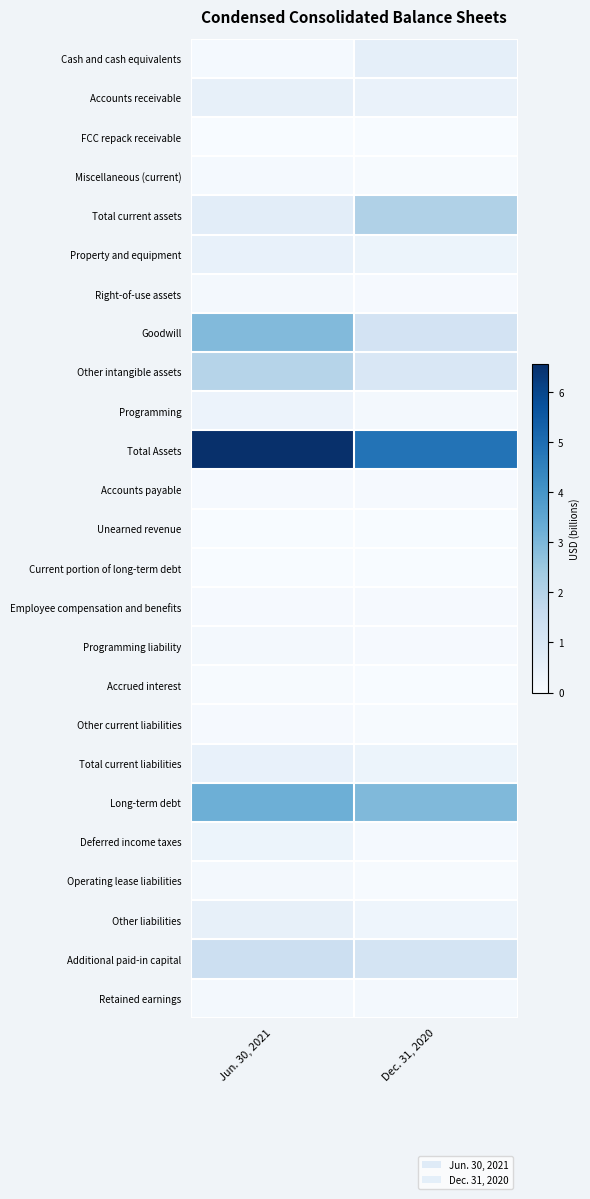

What is the spread (max minus min) of values at Dec. 31, 2020?

4.8